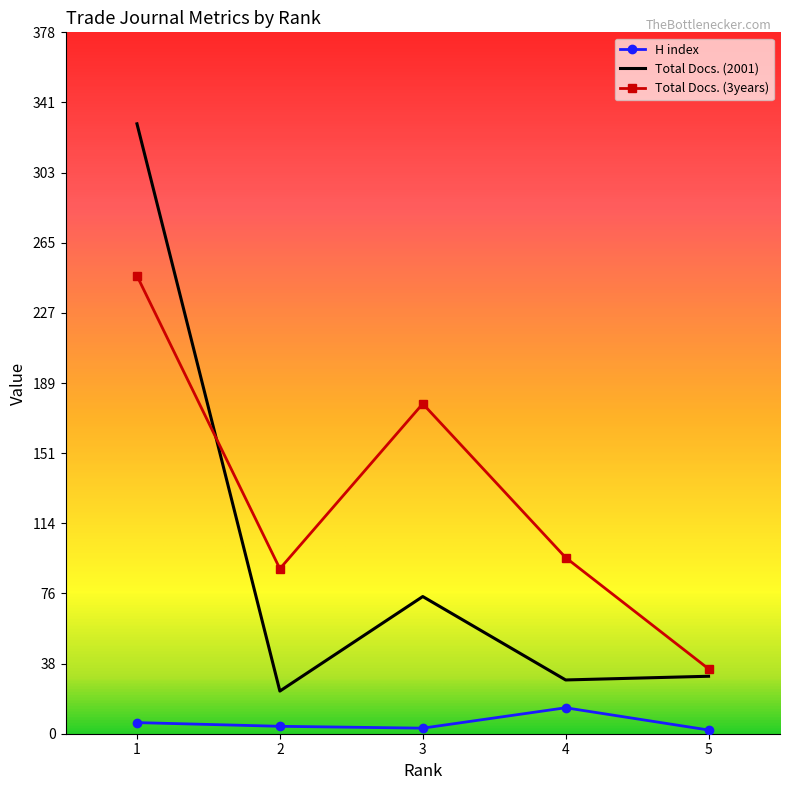

Which series has the largest total across all categories?

Total Docs. (3years)